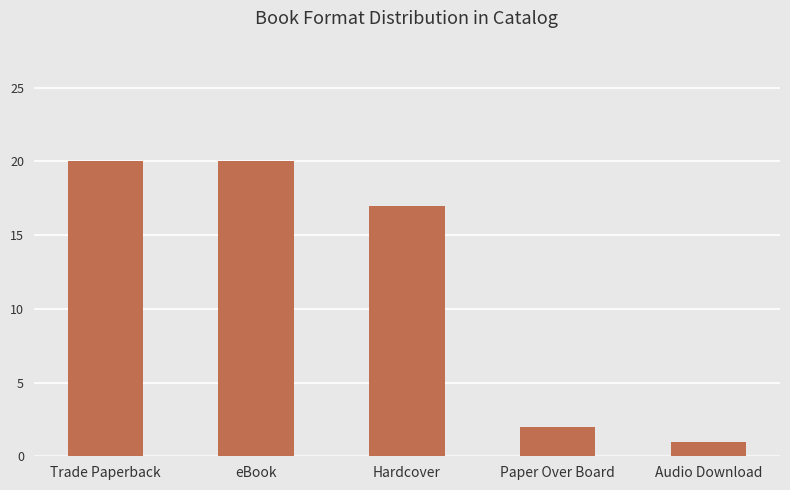

What is the difference between the second highest and minimum values?

19